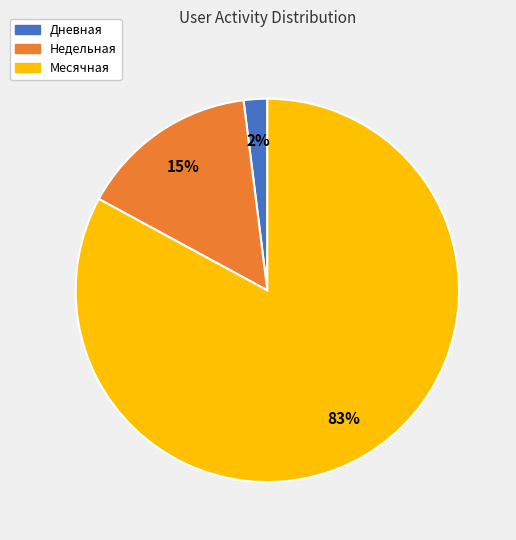

Count the number of slices in the pie.

3